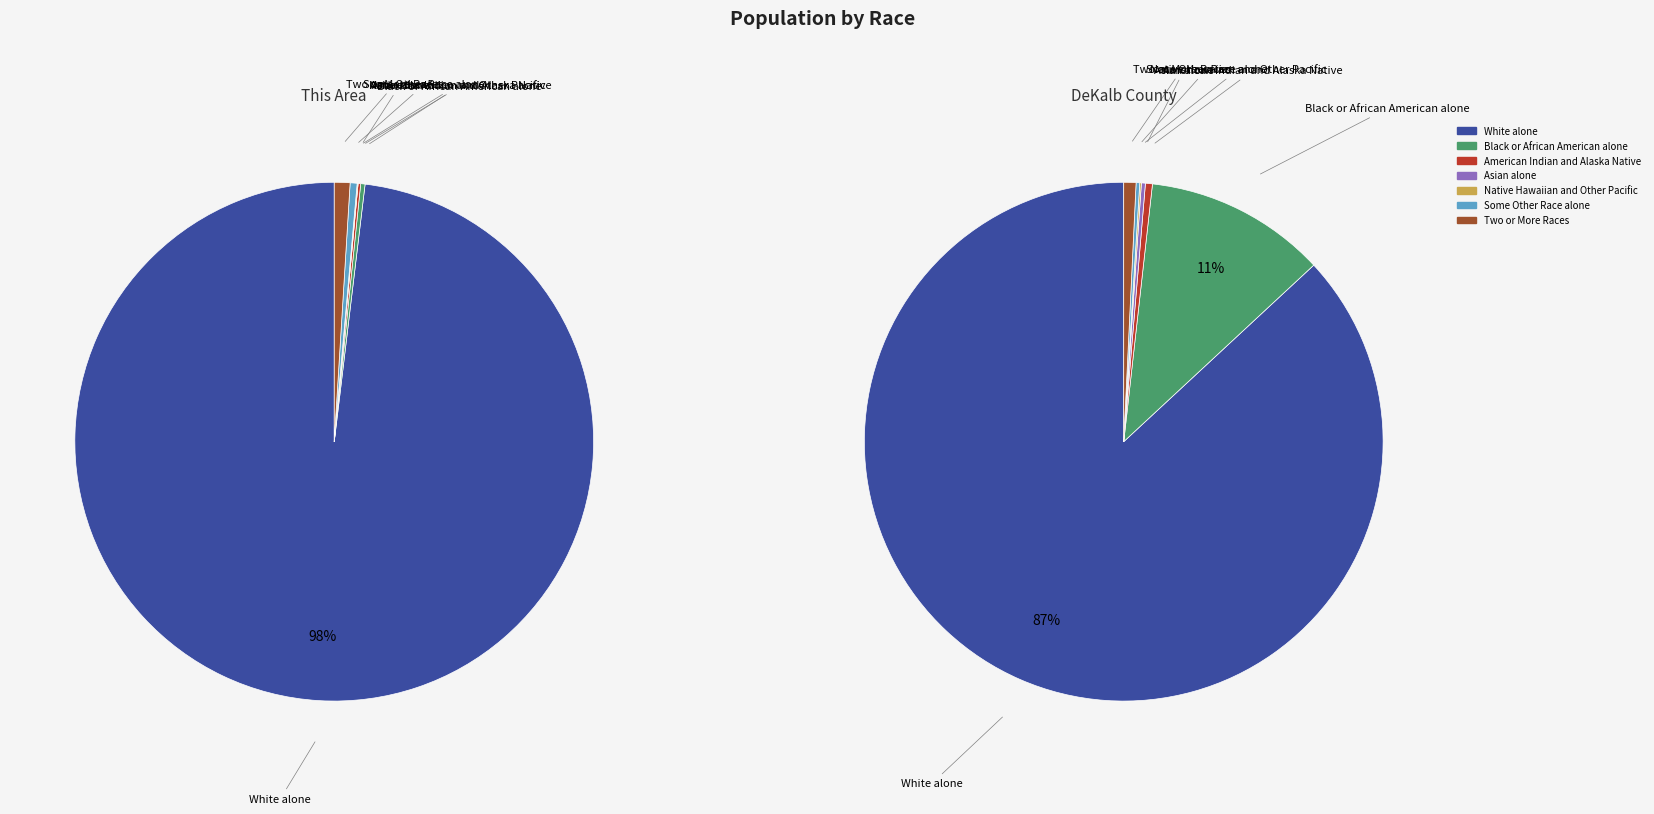

What is the majority slice?

White alone